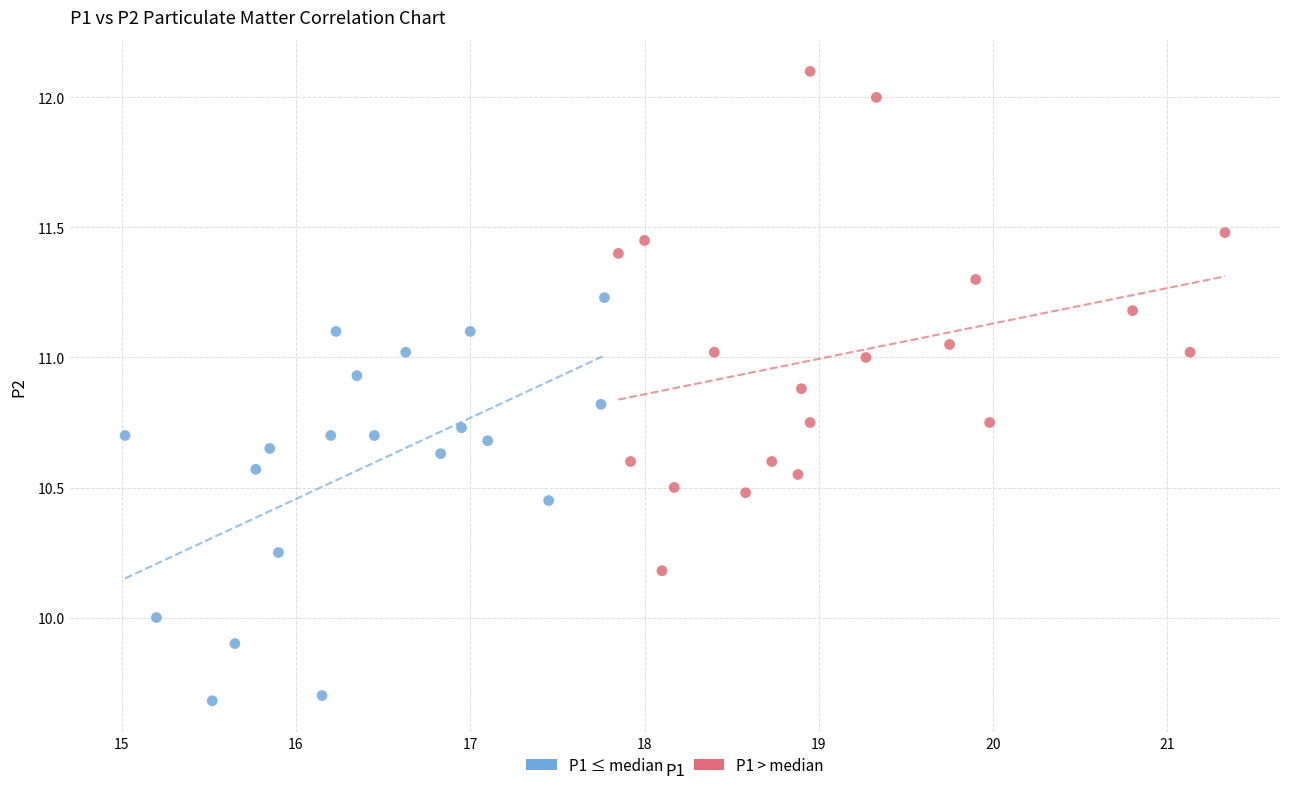

Which series contains the lowest Y value?

P1 ≤ median